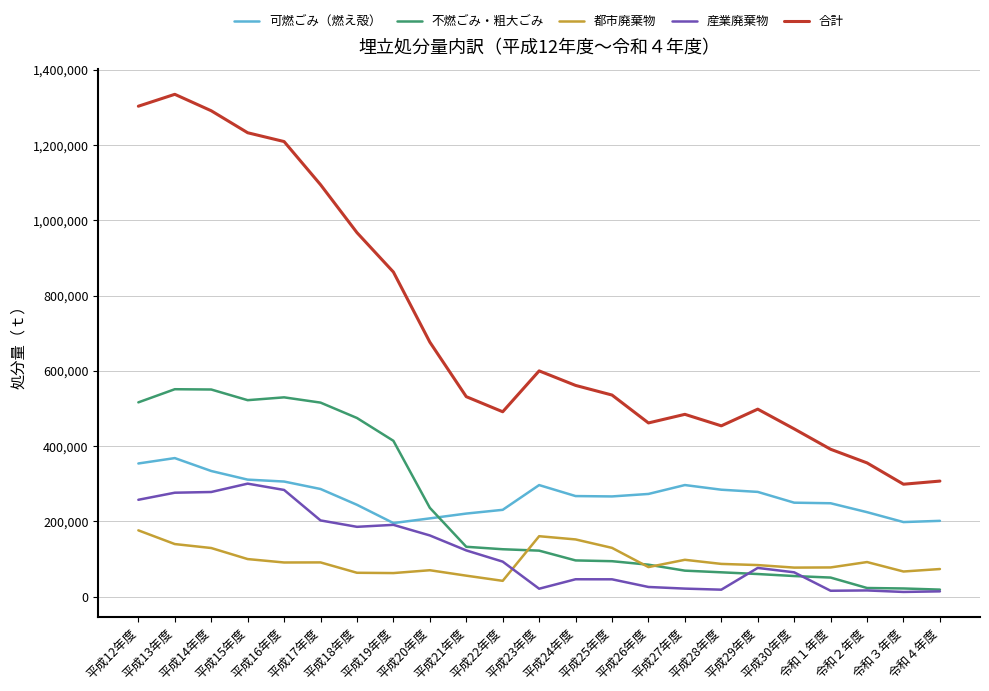

Is it true that 合計 equals 779253.9 at 平成26年度?

False